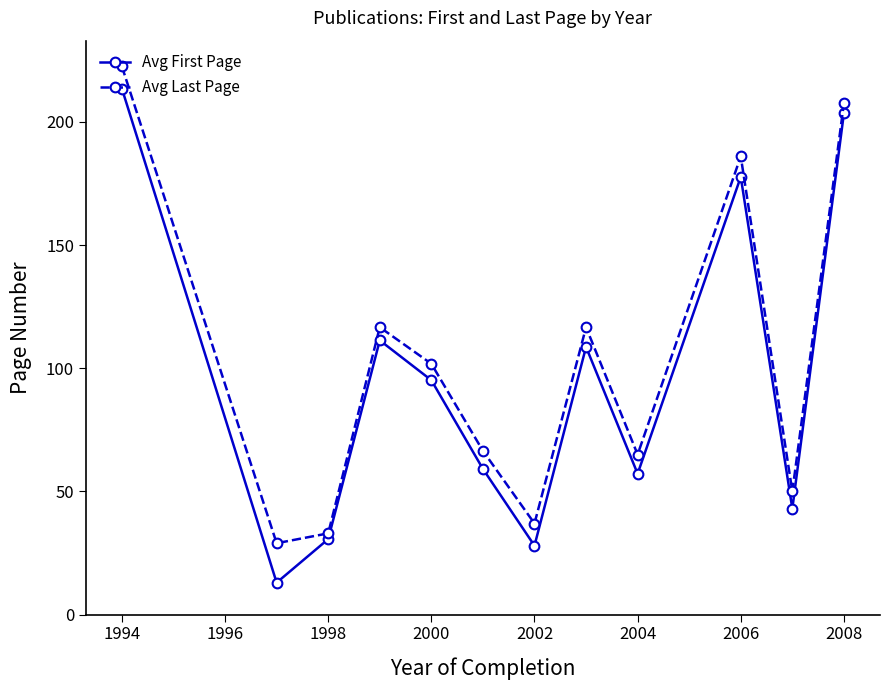

At how many categories does at least one series exceed 47?

9